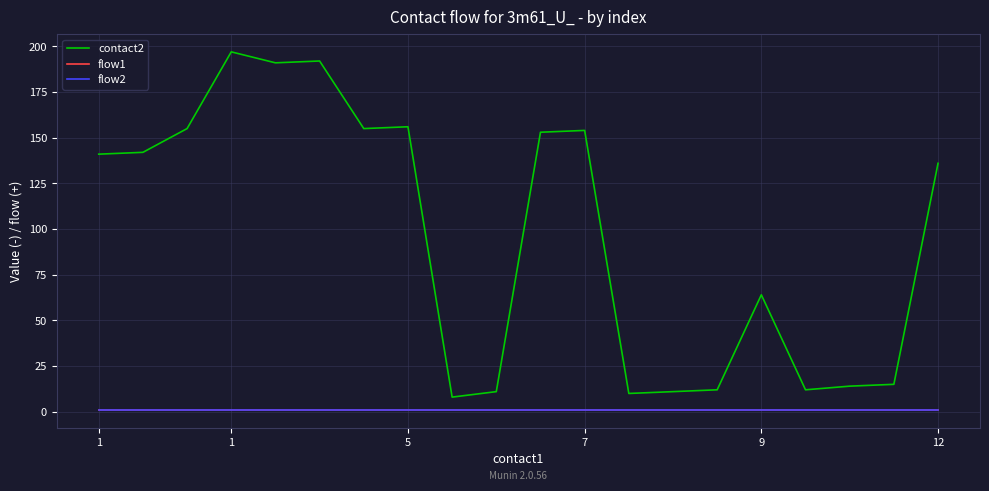

Does the chart have visible grid lines?

Yes